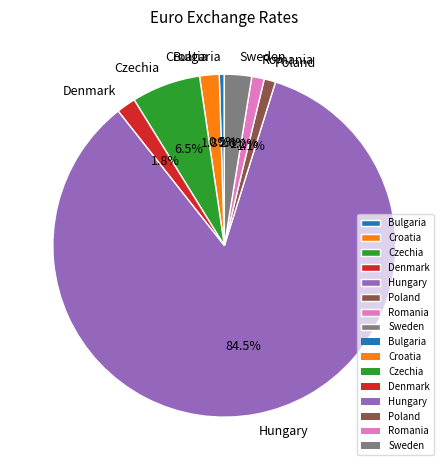

How many slices are in this pie chart?

8